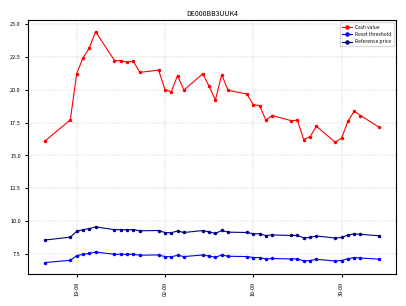

What is the highest value of the Reference price series?

9.6